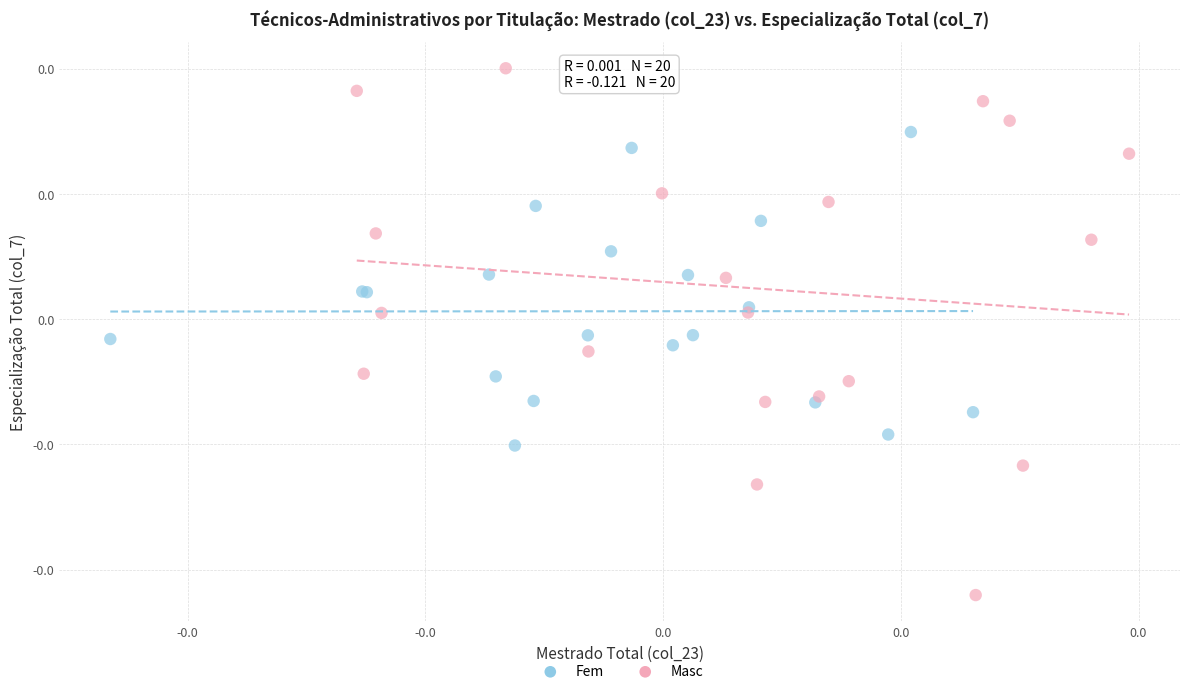

What are all the series names shown in the legend?

Fem, Masc